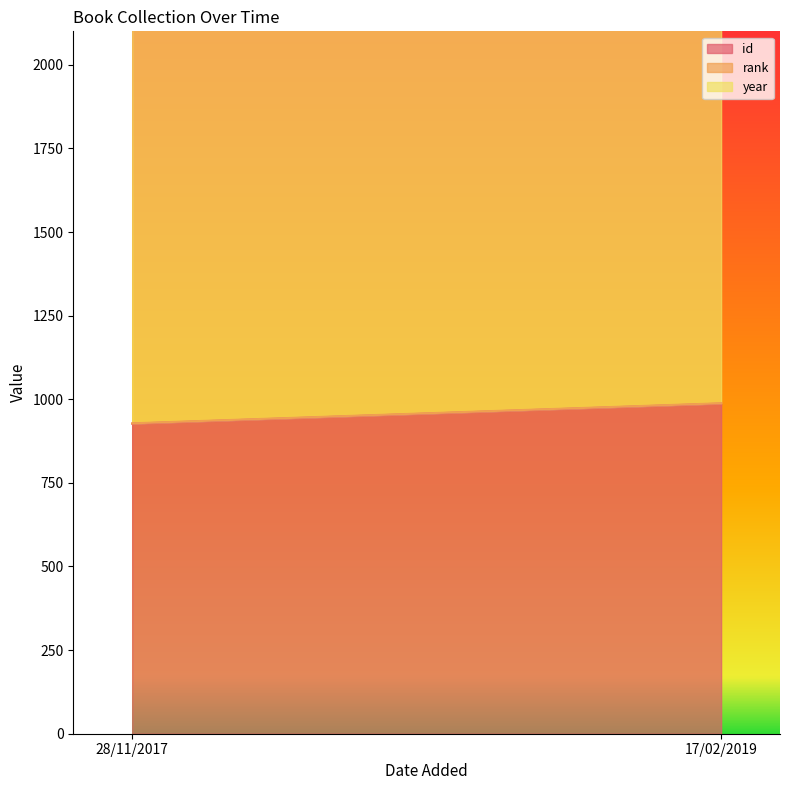

Which category has the lowest value in the year series?

28/11/2017